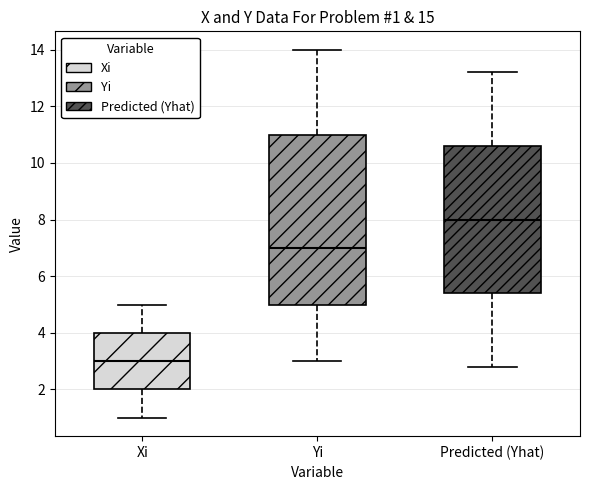

Which box is the tallest, from its lower edge to its upper edge?

Yi